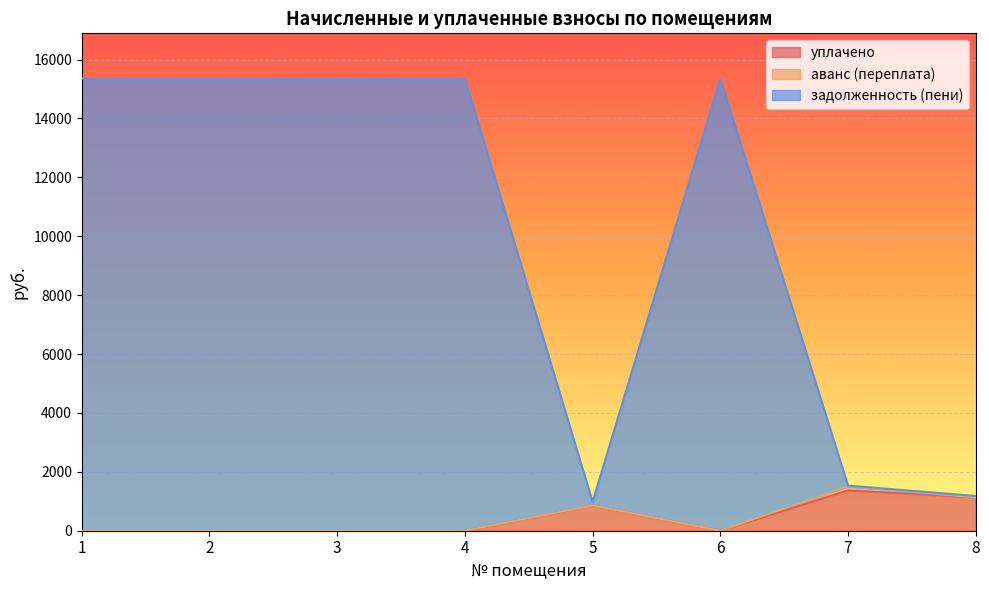

Between 2 and 6, which is larger?

2